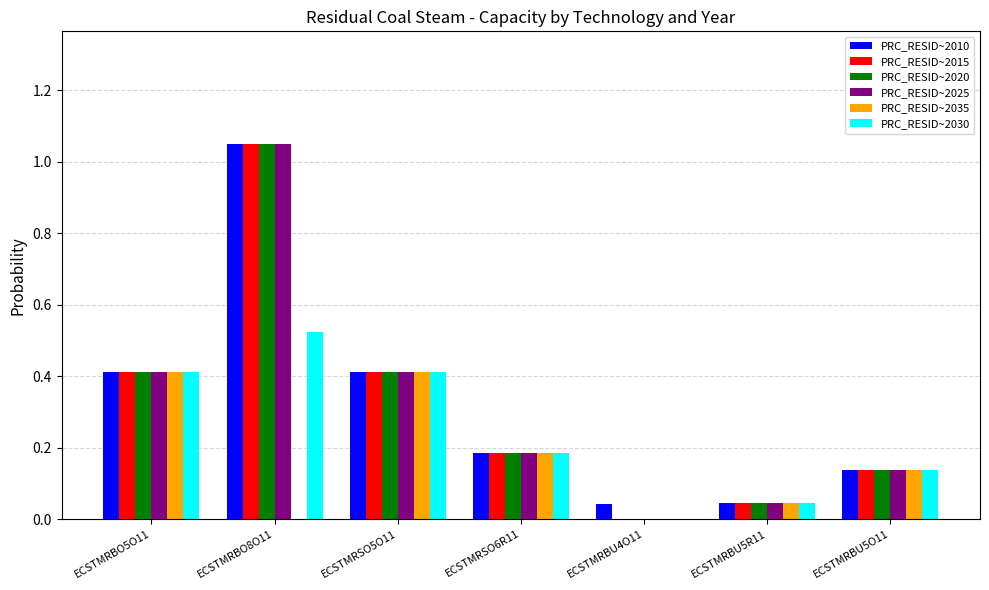

What is the sum of all PRC_RESID~2015 values?

2.2